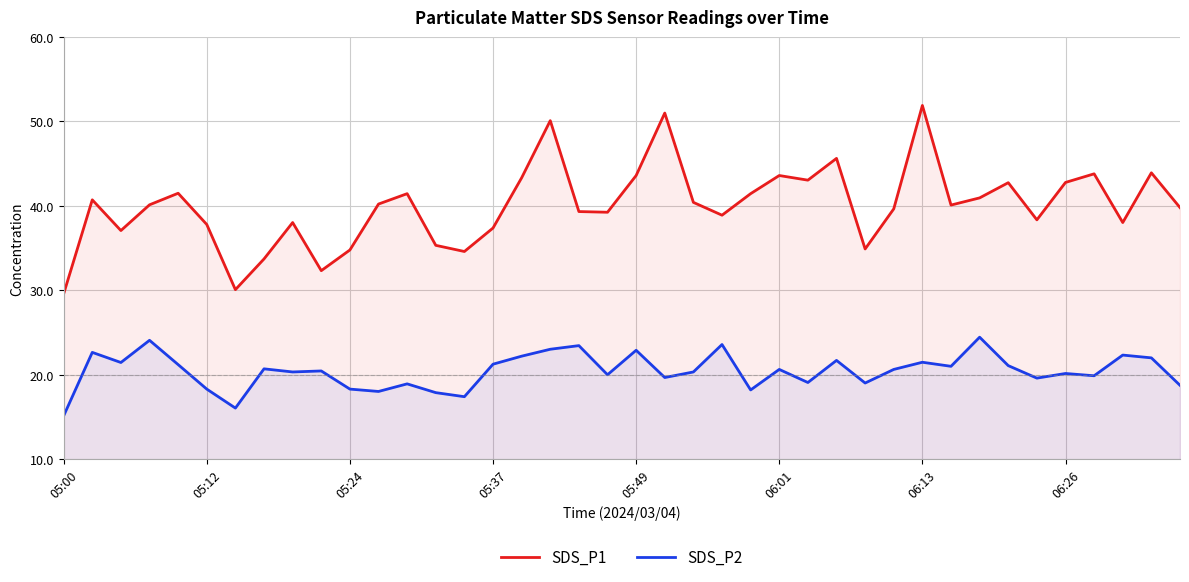

Does the chart display data point markers on the line(s)?

No